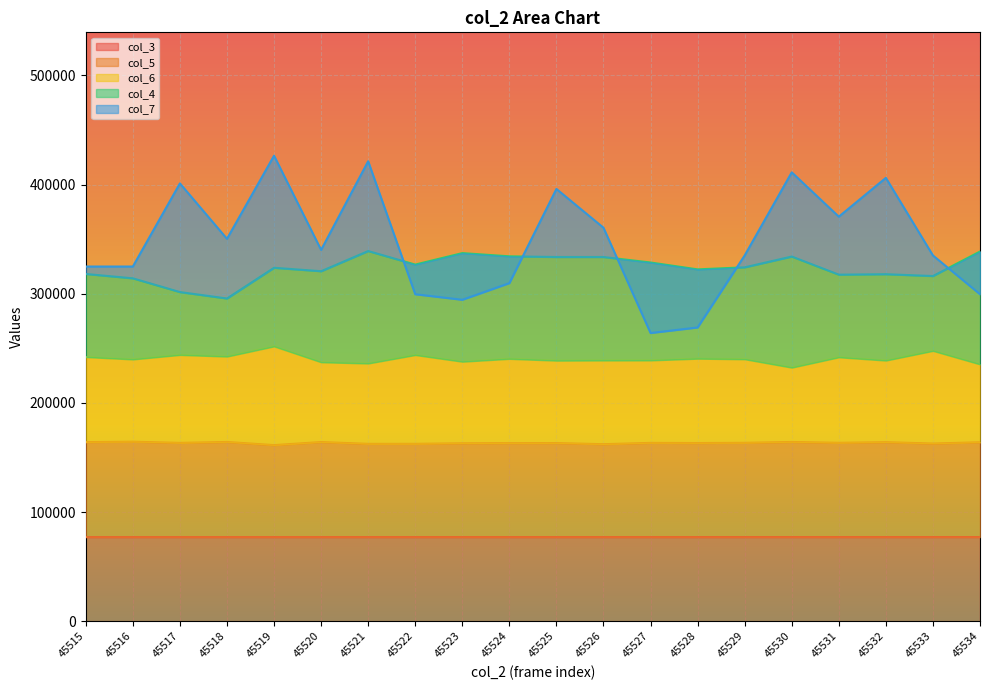

Is it true that col_6 equals 363867.0 at 45530?

False